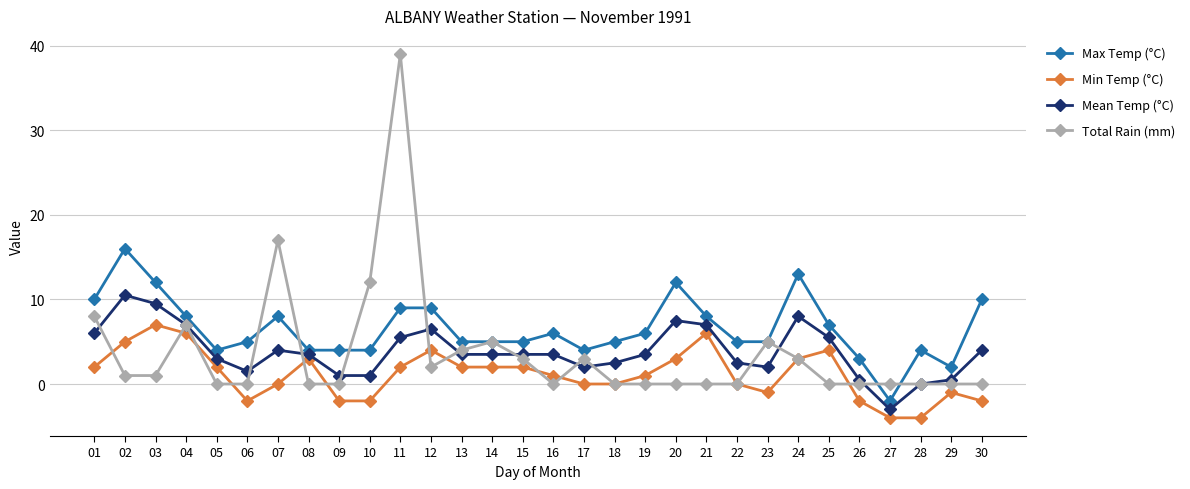

Where is the first local minimum for Max Temp (°C)?

05